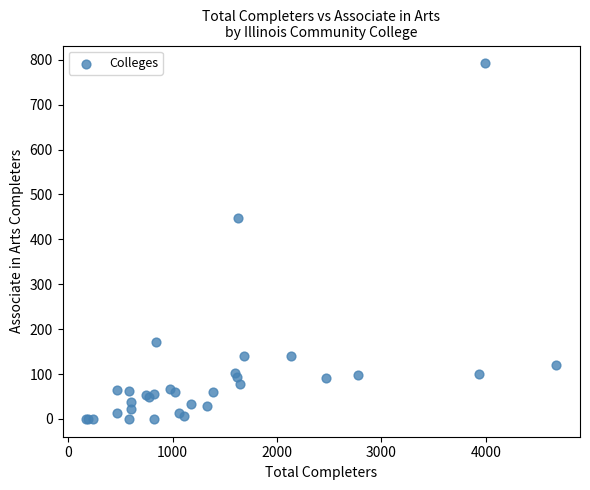

What Y value in the scatter plot is closest to 396?

447